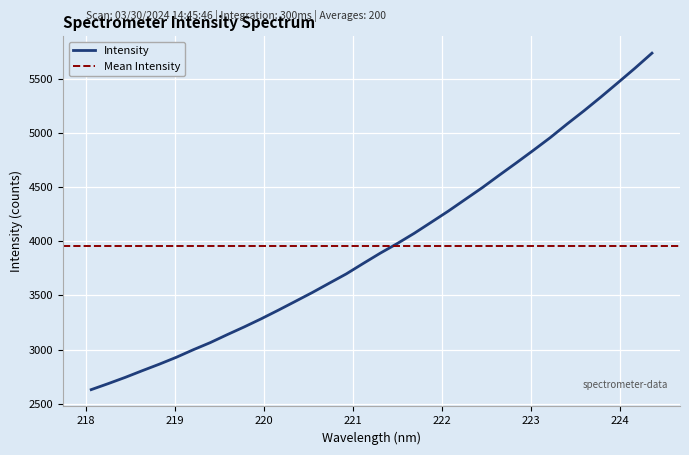

List the labels in order of value, largest first.

224.3616, 224.1709, 223.9802, 223.7895, 223.5987, 223.408, 223.2172, 223.0264, 222.8355, 222.6447, 222.4538, 222.263, 222.0721, 221.8812, 221.6902, 221.4993, 221.3083, 221.1174, 220.9264, 220.7354, 220.5444, 220.3533, 220.1623, 219.9712, 219.7801, 219.589, 219.3979, 219.2067, 219.0156, 218.8244, 218.6332, 218.442, 218.2508, 218.0596